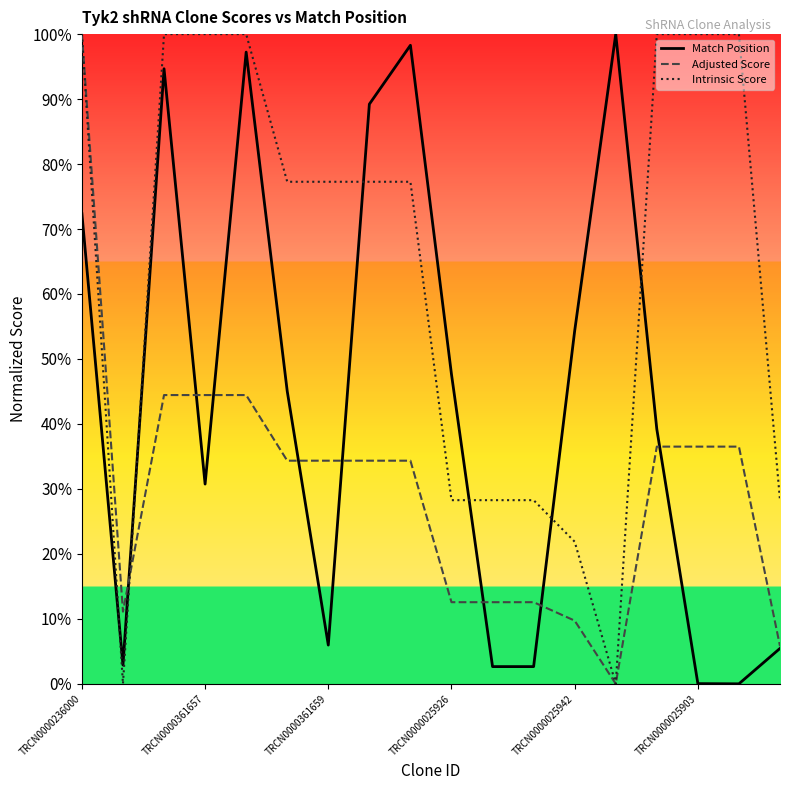

At which category does the chart reach its peak across all series?

13